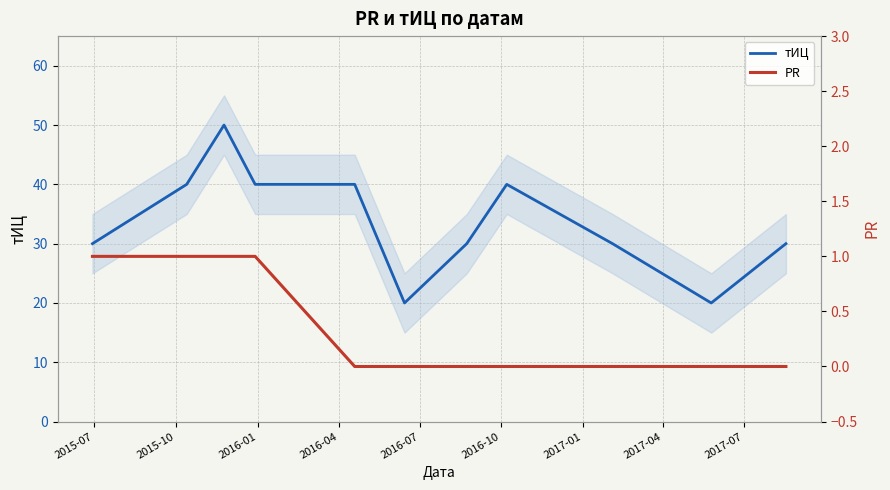

Where does the тИЦ series first go above 30?

2015-10